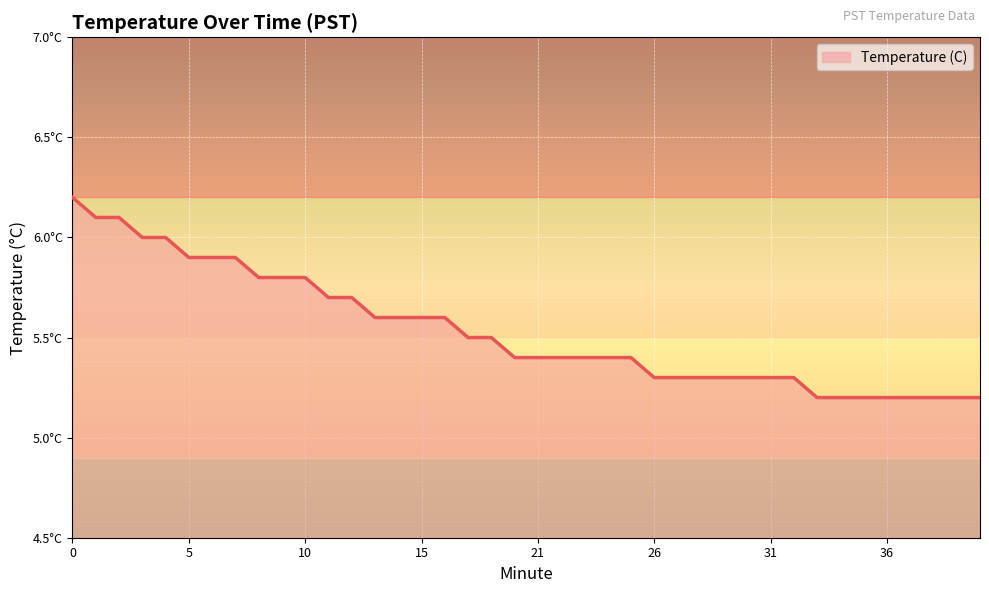

What is the maximum value shown in the chart?

6.2